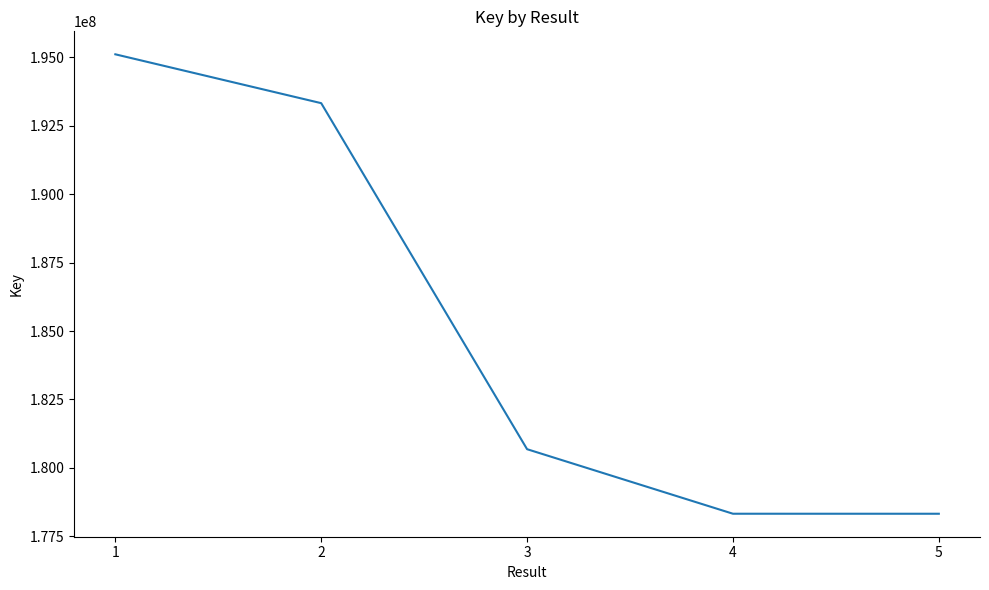

At which category does the chart reach its peak across all series?

1